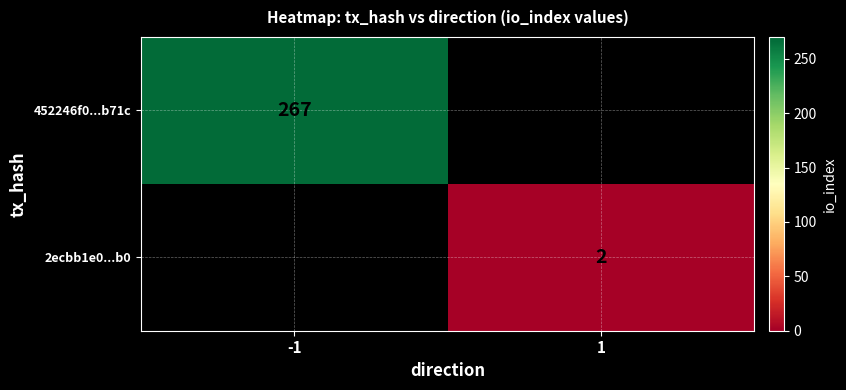

The 452246f0...b71c series shows 71 at -1. True or false?

False